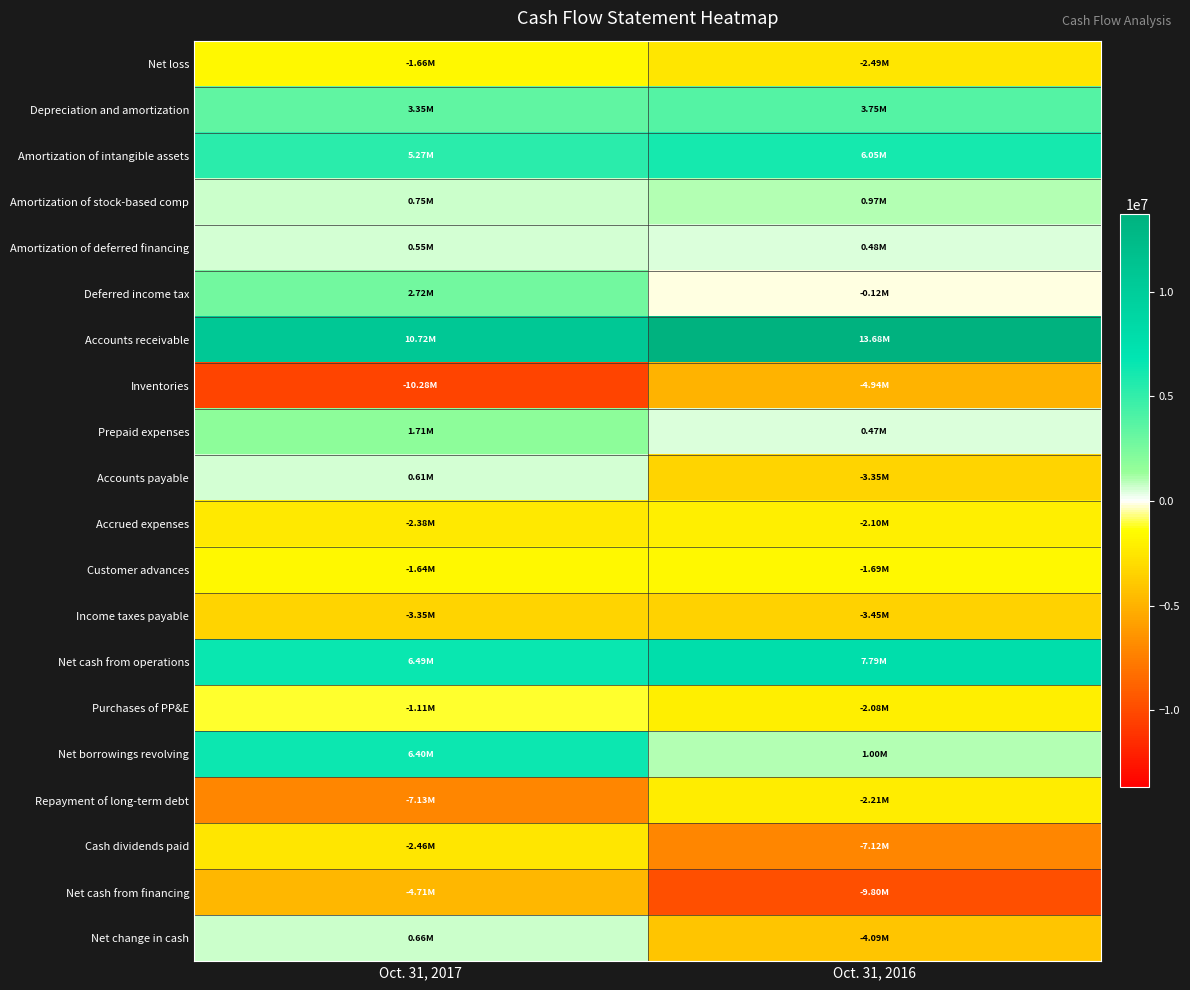

Reading left to right, extract all data points from this chart.

Net loss: Oct. 31, 2017=-1660000	Oct. 31, 2016=-2489000
Depreciation and amortization: Oct. 31, 2017=3346000	Oct. 31, 2016=3749000
Amortization of intangible assets: Oct. 31, 2017=5269000	Oct. 31, 2016=6055000
Amortization of stock-based comp: Oct. 31, 2017=747000	Oct. 31, 2016=970000
Amortization of deferred financing: Oct. 31, 2017=548000	Oct. 31, 2016=484000
Deferred income tax: Oct. 31, 2017=2718000	Oct. 31, 2016=-120000
Accounts receivable: Oct. 31, 2017=10719000	Oct. 31, 2016=13680000
Inventories: Oct. 31, 2017=-10281000	Oct. 31, 2016=-4942000
Prepaid expenses: Oct. 31, 2017=1714000	Oct. 31, 2016=473000
Accounts payable: Oct. 31, 2017=610000	Oct. 31, 2016=-3348000
Accrued expenses: Oct. 31, 2017=-2379000	Oct. 31, 2016=-2105000
Customer advances: Oct. 31, 2017=-1635000	Oct. 31, 2016=-1691000
Income taxes payable: Oct. 31, 2017=-3346000	Oct. 31, 2016=-3446000
Net cash from operations: Oct. 31, 2017=6486000	Oct. 31, 2016=7786000
Purchases of PP&E: Oct. 31, 2017=-1108000	Oct. 31, 2016=-2075000
Net borrowings revolving: Oct. 31, 2017=6400000	Oct. 31, 2016=1000000
Repayment of long-term debt: Oct. 31, 2017=-7127000	Oct. 31, 2016=-2212000
Cash dividends paid: Oct. 31, 2017=-2459000	Oct. 31, 2016=-7123000
Net cash from financing: Oct. 31, 2017=-4715000	Oct. 31, 2016=-9805000
Net change in cash: Oct. 31, 2017=663000	Oct. 31, 2016=-4094000